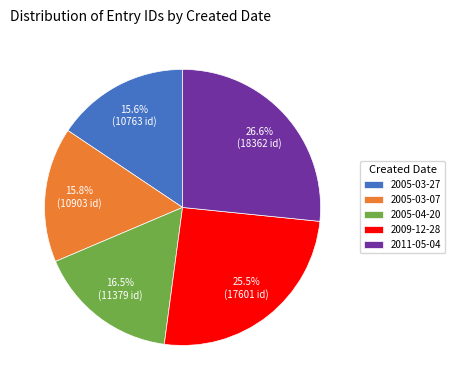

How many segments does this pie chart have?

5